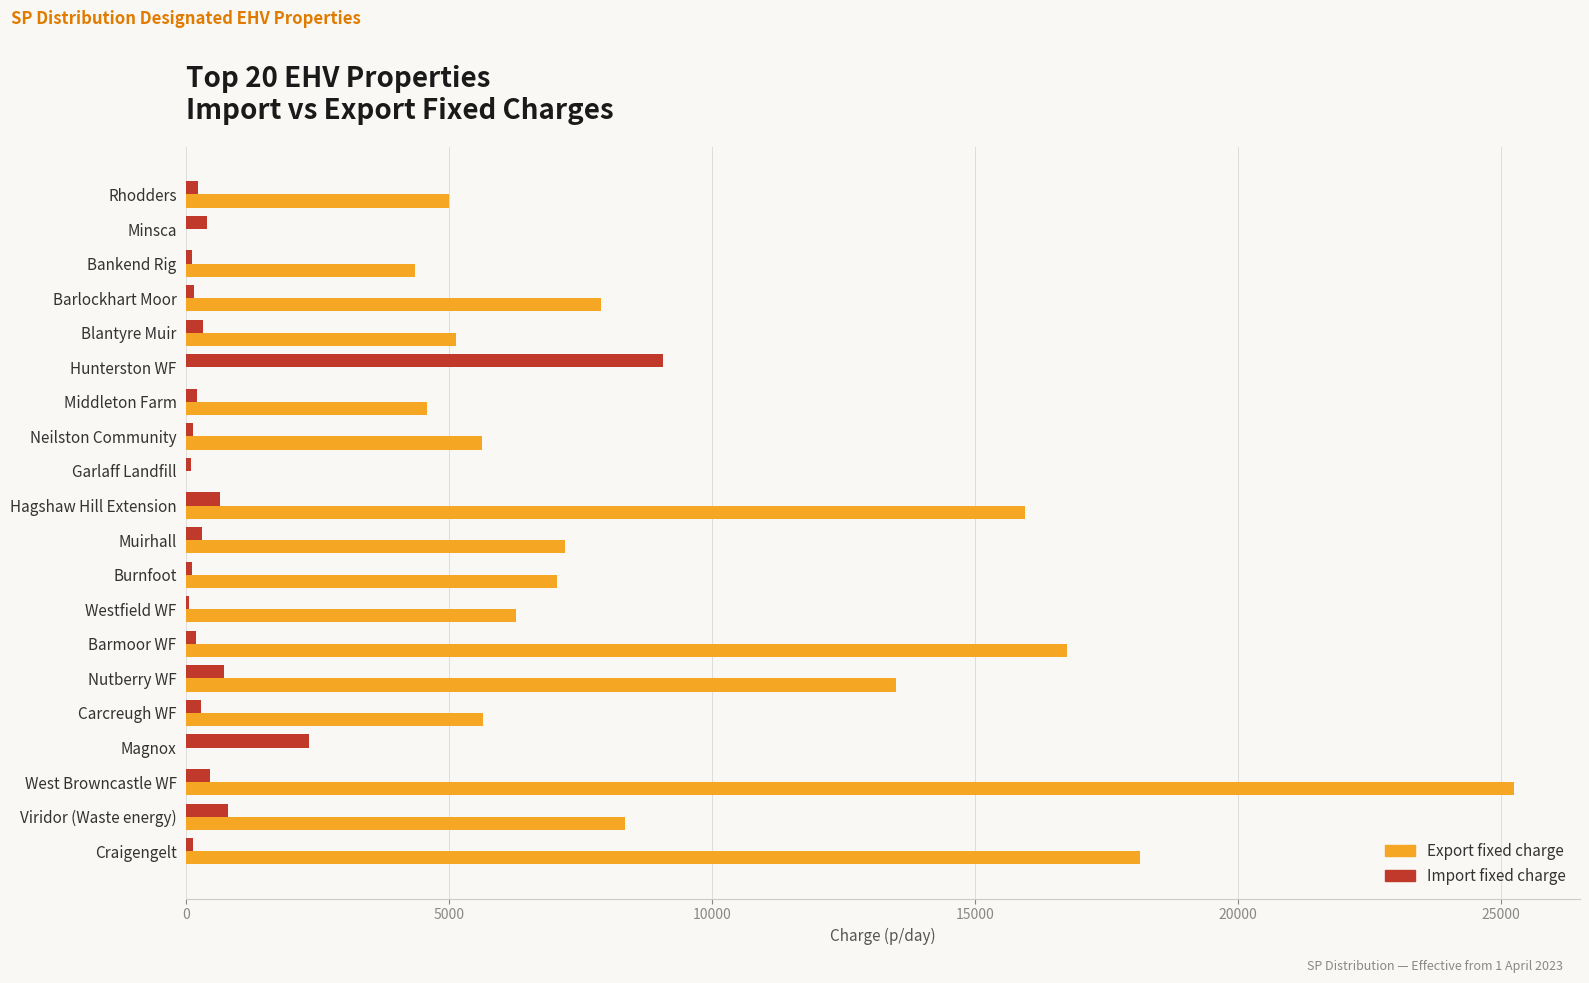

The value of Export fixed charge at Viridor (Waste energy) is 5146.0. True or false?

False